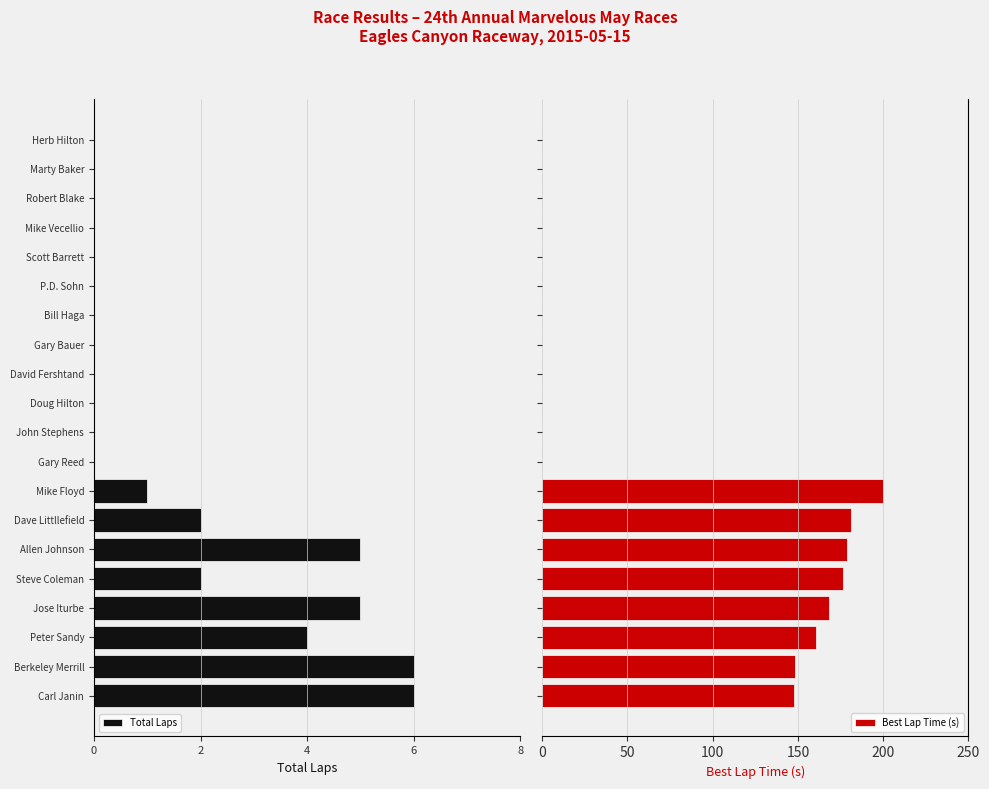

What is the maximum value for Best Lap Time (s)?

199.9